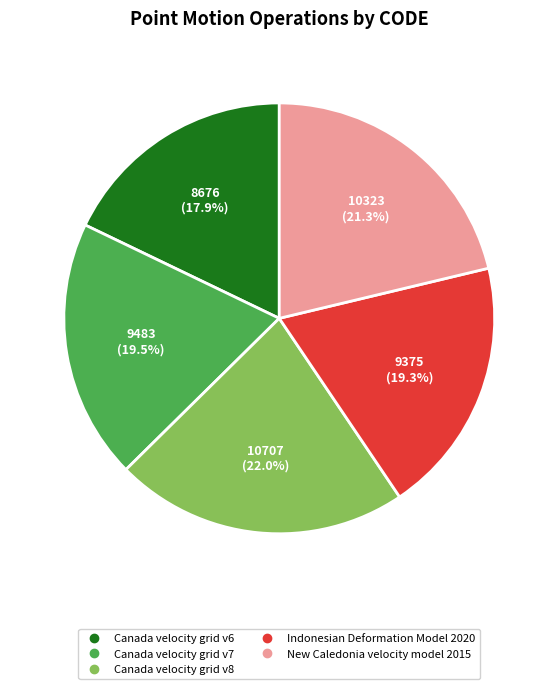

Count the number of slices in the pie.

5